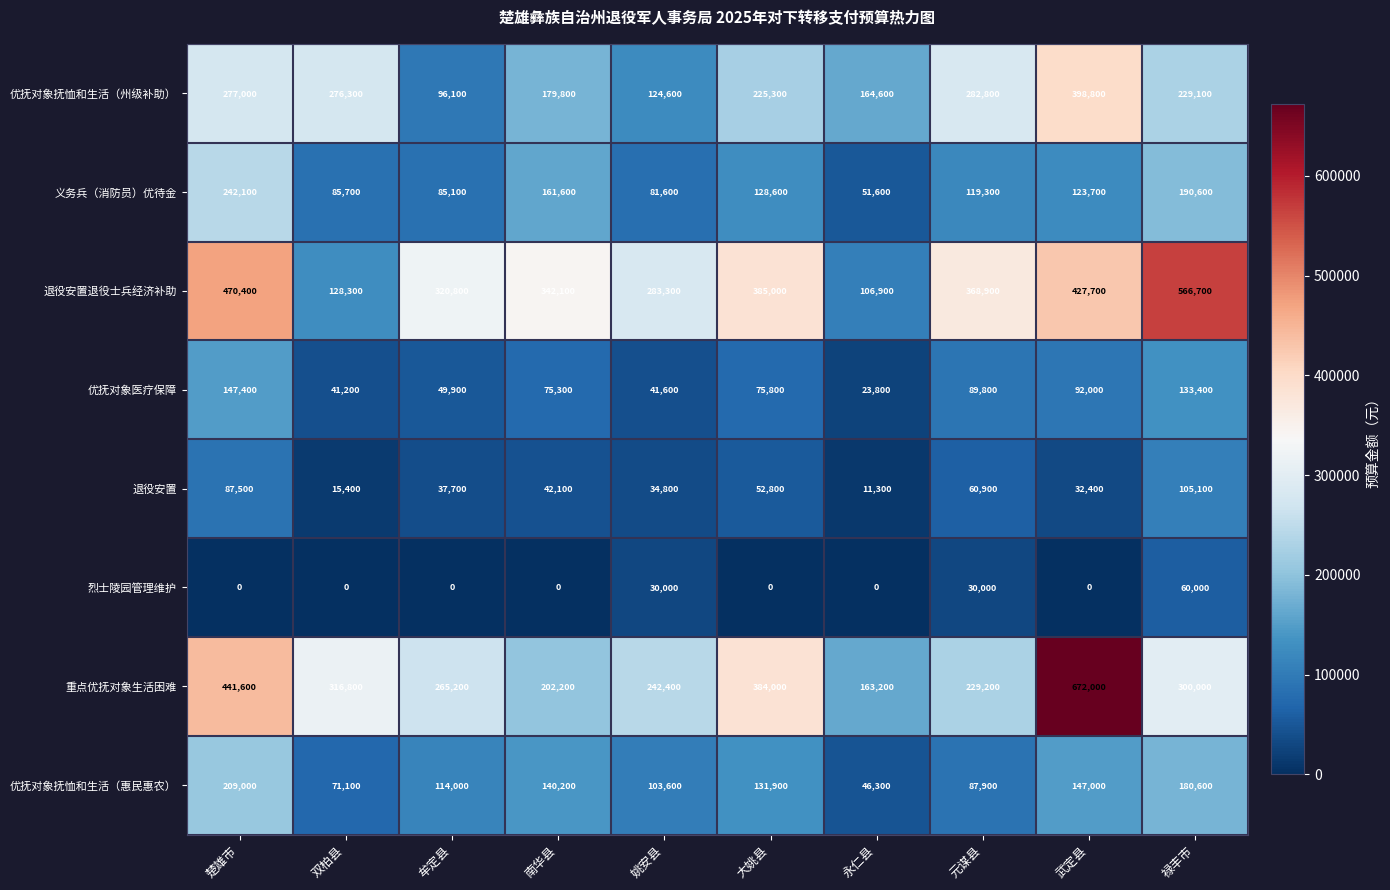

Which category has the highest value in the 优抚对象抚恤和生活（州级补助） series?

武定县